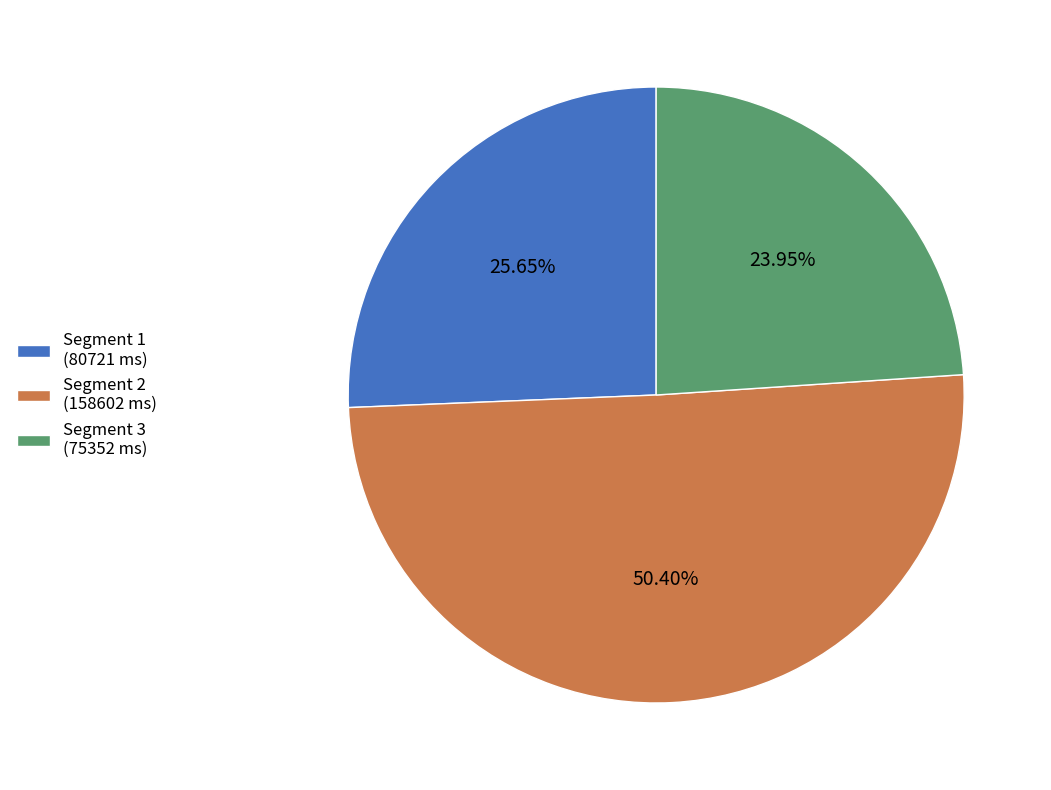

To the nearest percent, what is the average slice percentage?

33%